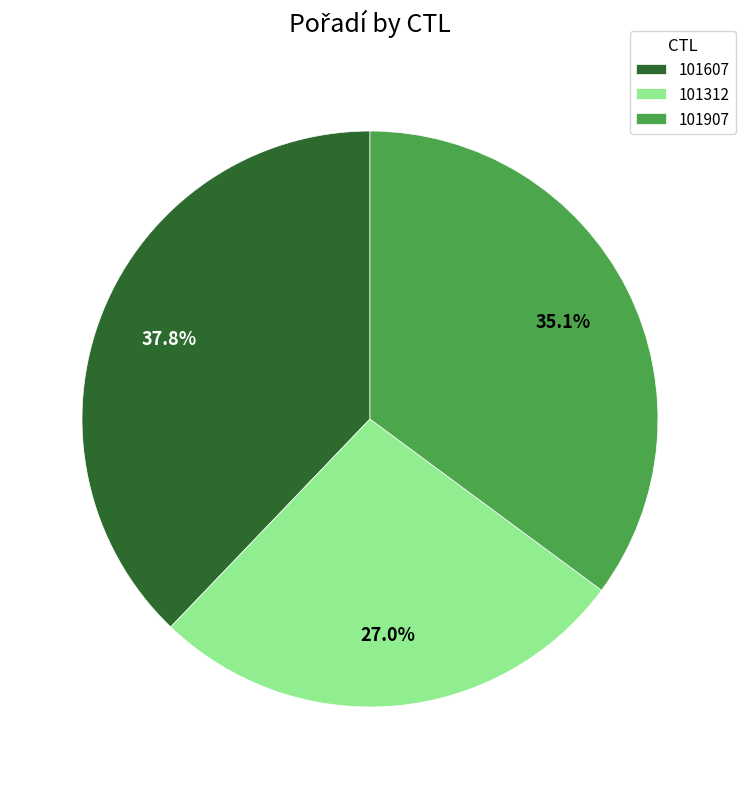

How many segments does this pie chart have?

3